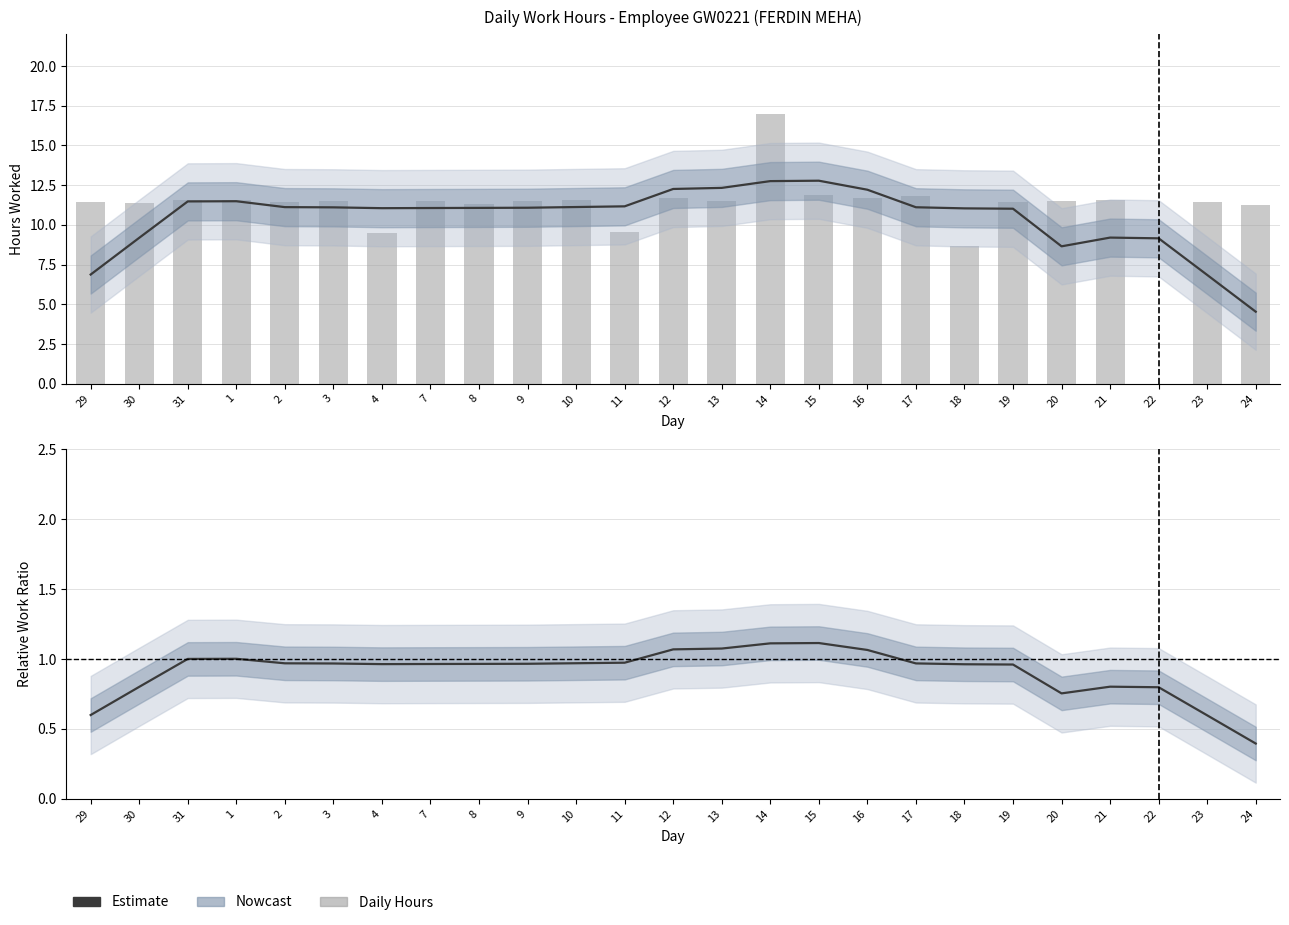

Is it true that Low equals 11.9 at 15?

True